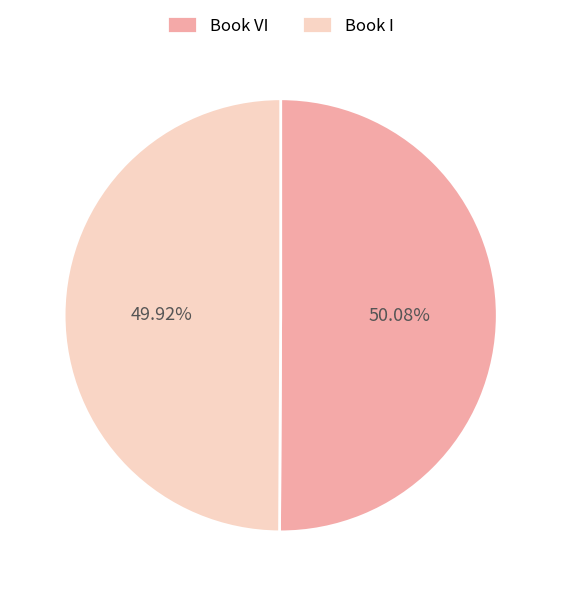

Does any single category account for the majority?

Yes